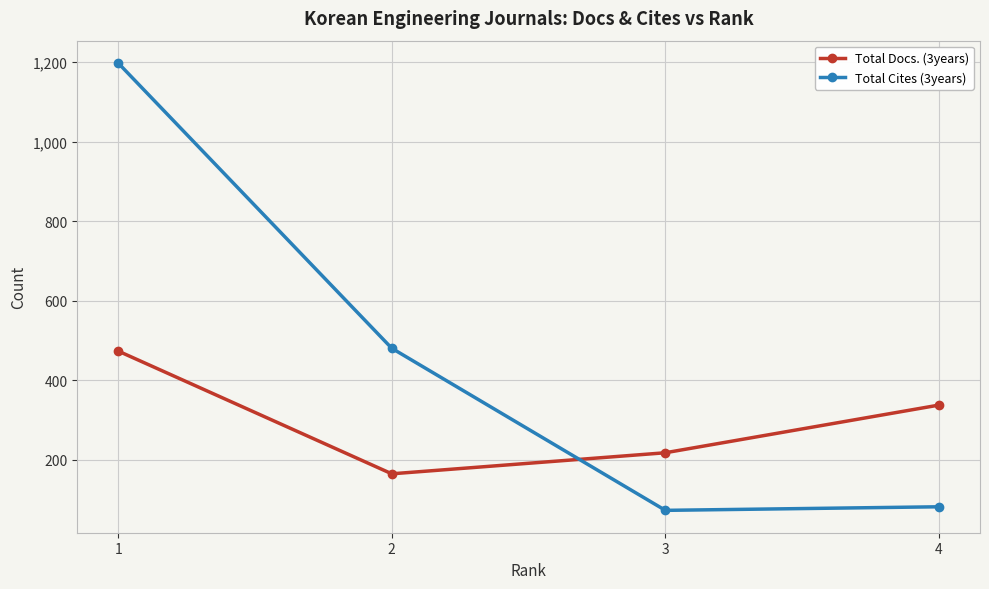

What is the difference between the maximum and minimum values in the Total Docs. (3years) series?

309